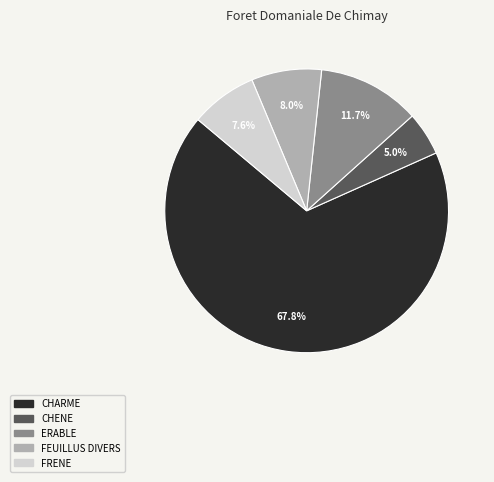

What portion of the pie excludes FEUILLUS DIVERS?

92.0%